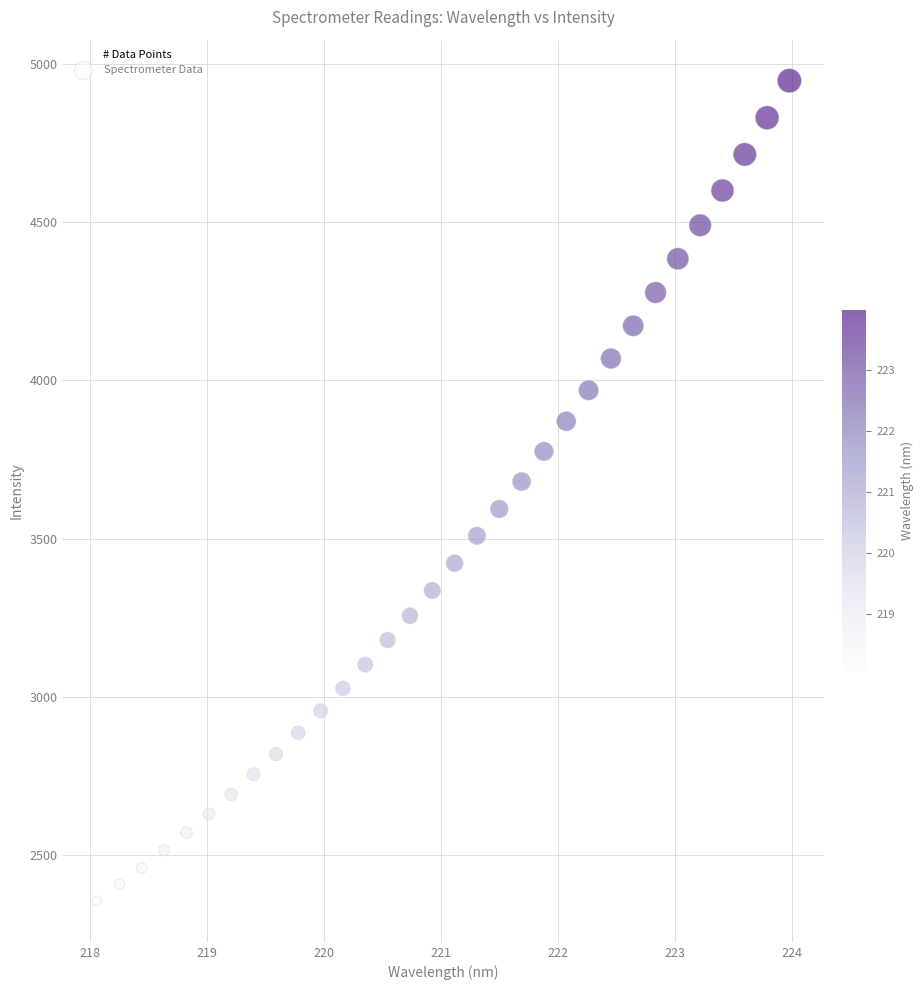

What is the range of X values (max minus min)?

5.9